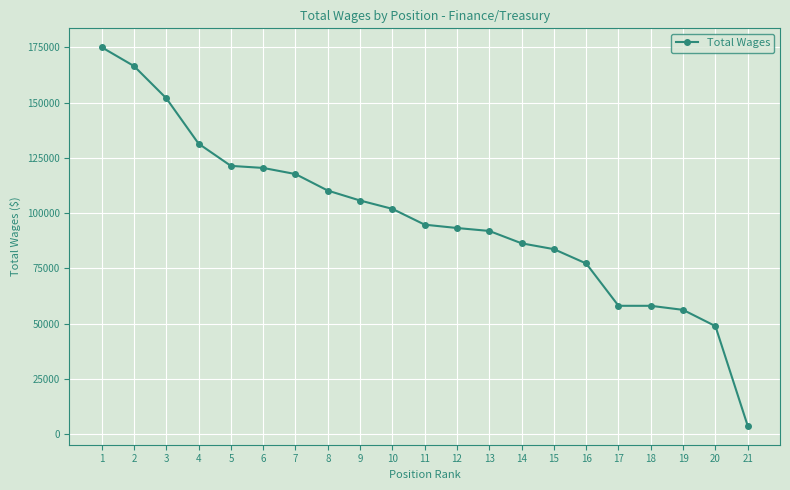

Where does the data first go above 94804?

1